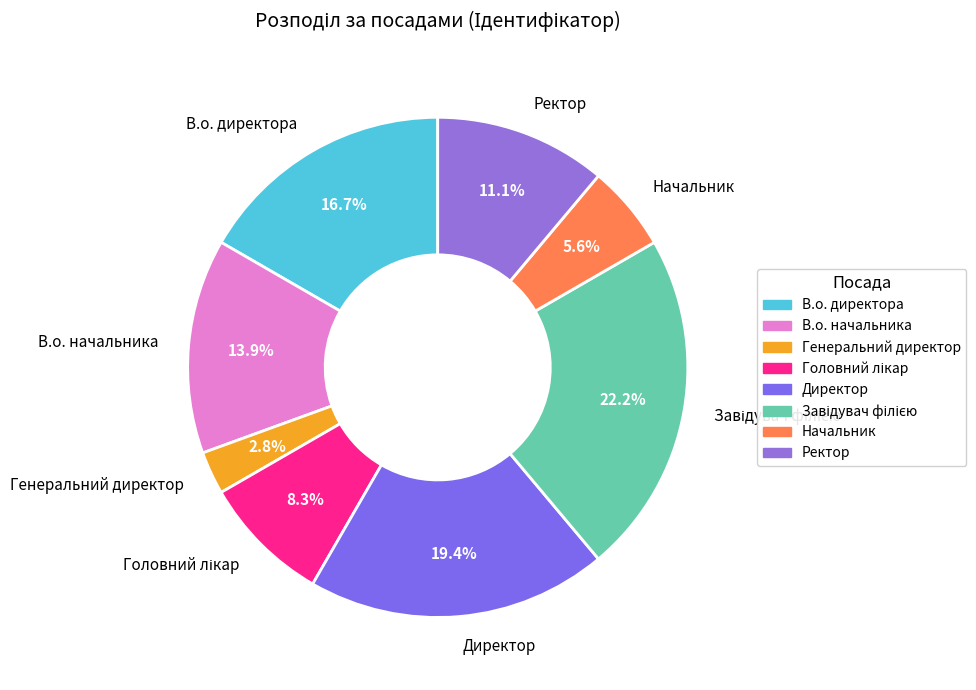

Is there a majority slice in this chart?

No